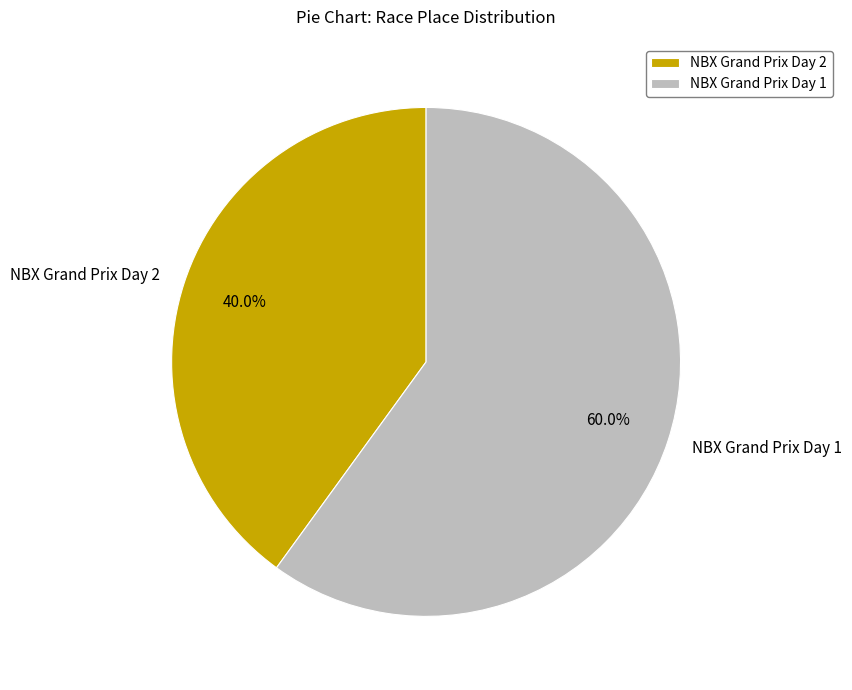

Which category has the biggest portion of the pie?

NBX Grand Prix Day 1